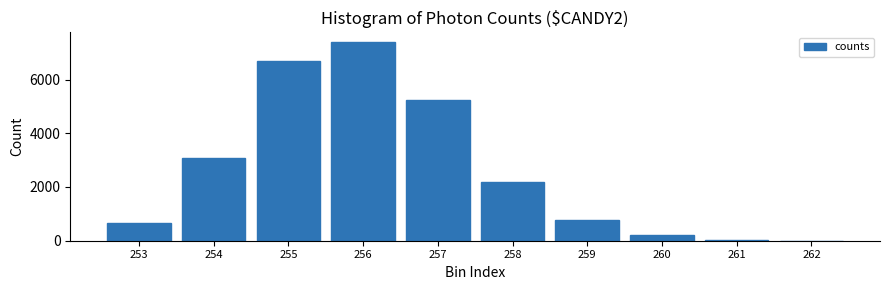

At which label is the value closest to 3696?

254